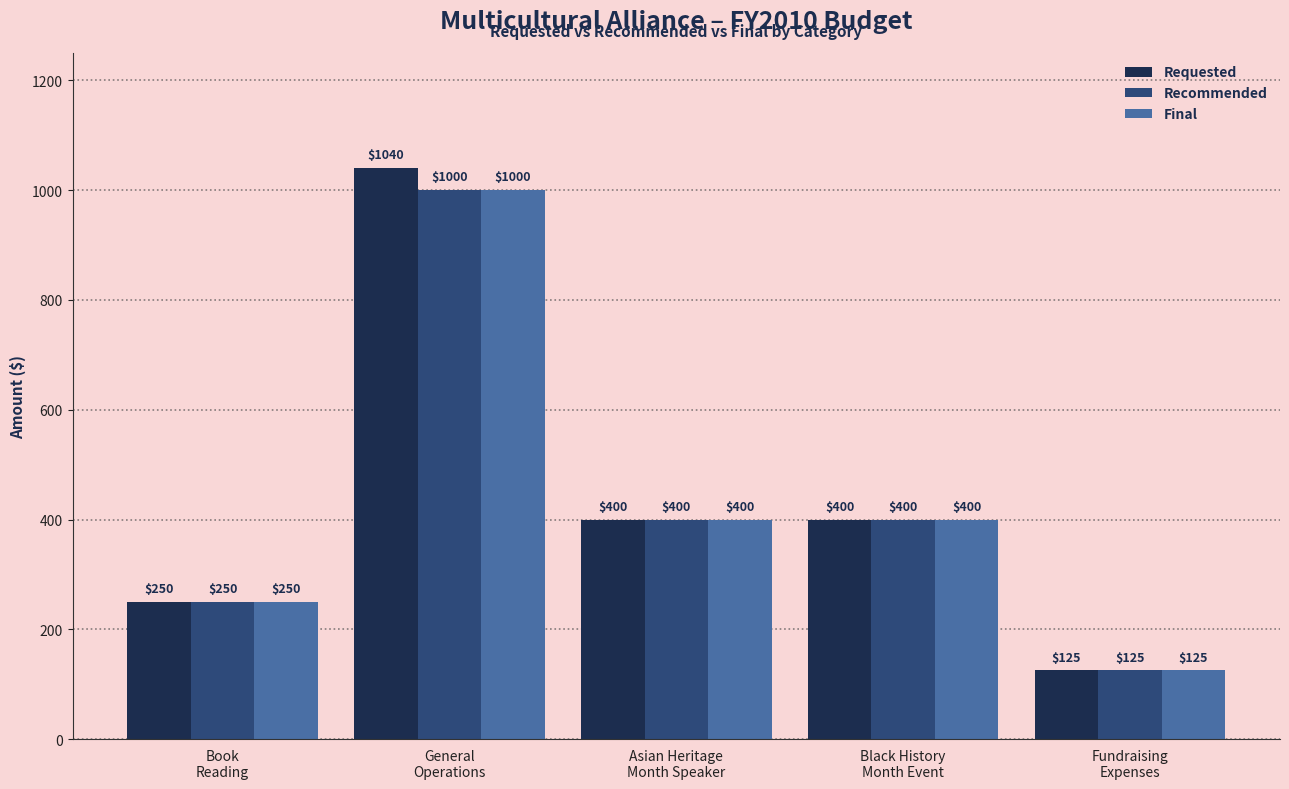

At which label does Final reach its peak?

General
Operations